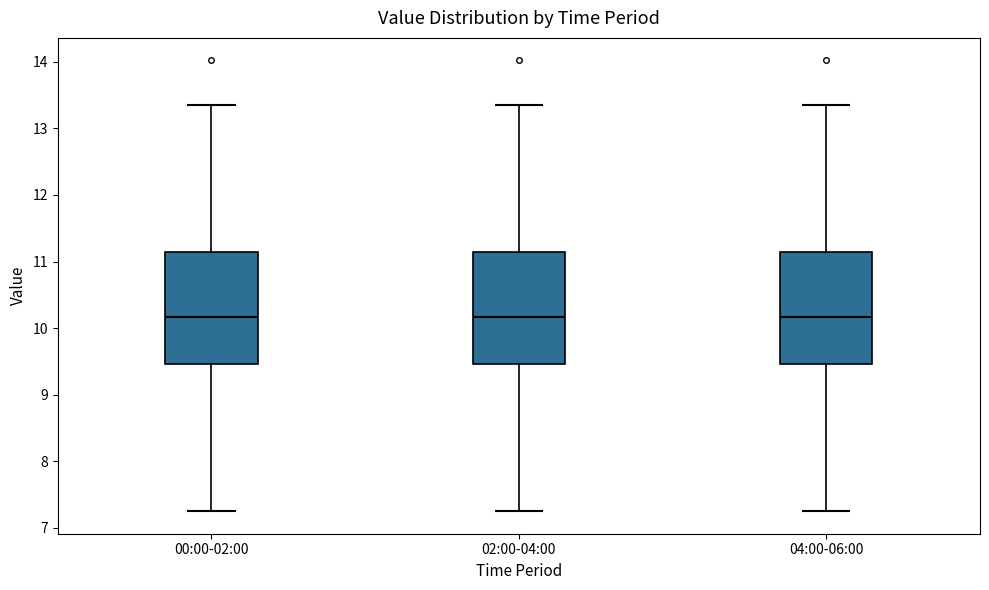

Reading left to right, transcribe this box plot: for each box, give where its median line is, the range the box spans, and where its two whiskers end, as read against the y-axis. The values are not printed on the chart, so give them approximately, as read against the axis.

00:00-02:00: median 10.2, box 9.5 to 11.1, whiskers 7.3 to 13.4
02:00-04:00: median 10.2, box 9.5 to 11.1, whiskers 7.3 to 13.4
04:00-06:00: median 10.2, box 9.5 to 11.1, whiskers 7.3 to 13.4